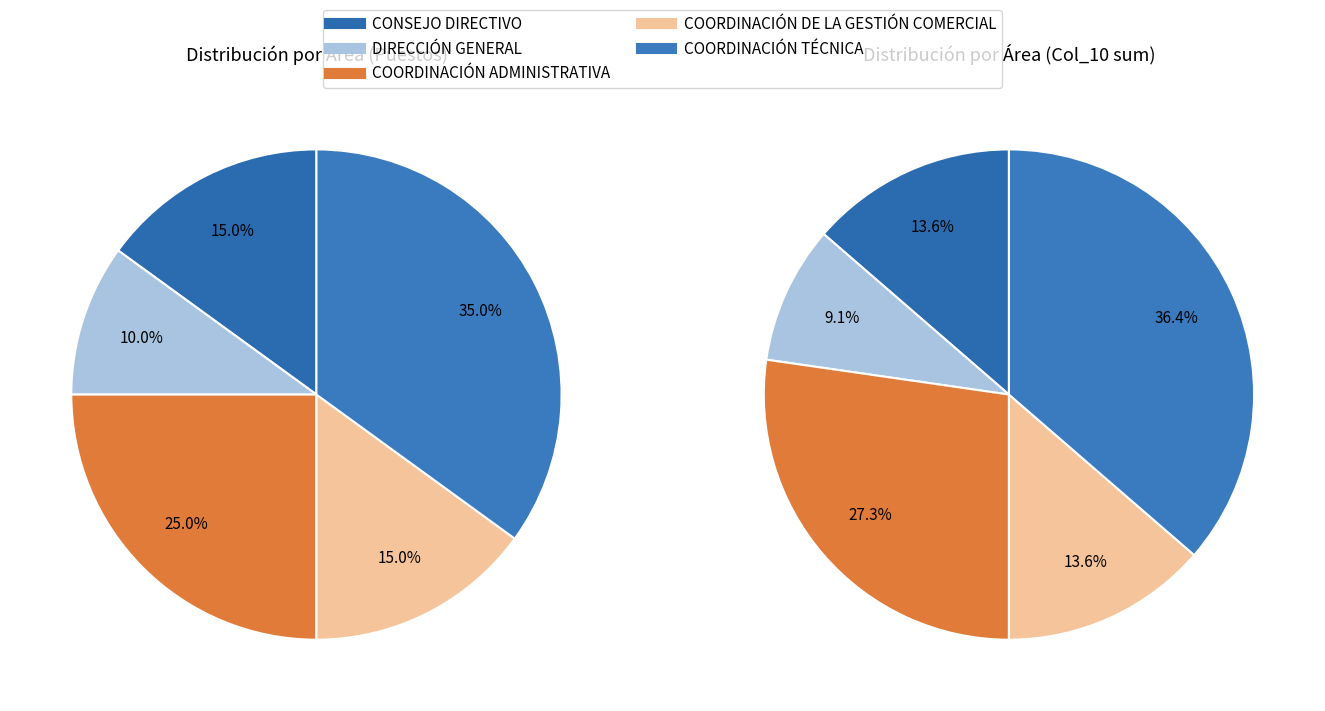

To the nearest percent, what portion does CONSEJO DIRECTIVO represent?

15%